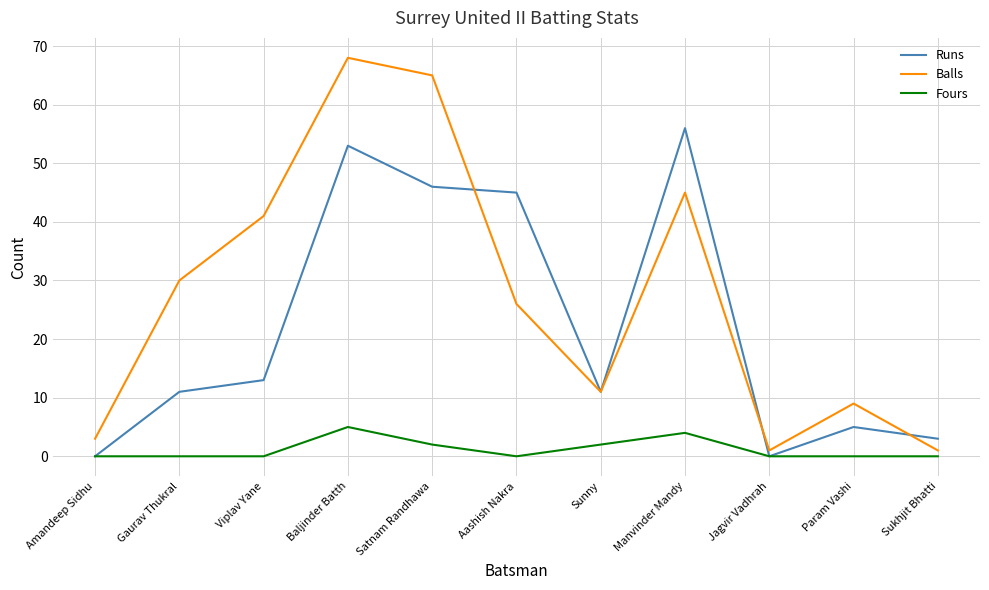

True or false: Runs has a value of 21 at Aashish Nakra.

False